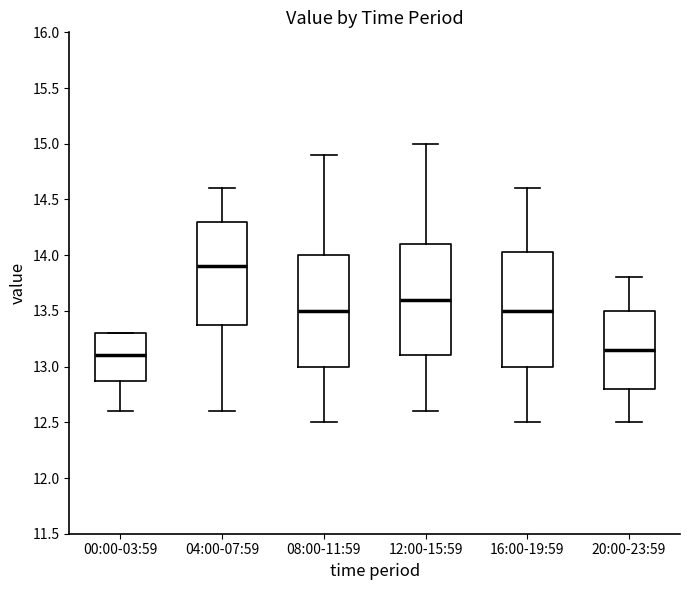

Reading left to right, transcribe this box plot: for each box, give where its median line is, the range the box spans, and where its two whiskers end, as read against the y-axis. The values are not printed on the chart, so give them approximately, as read against the axis.

00:00-03:59: median 13.10, box 12.90 to 13.30, whiskers 12.60 to 13.30
04:00-07:59: median 13.90, box 13.40 to 14.30, whiskers 12.60 to 14.60
08:00-11:59: median 13.50, box 13.00 to 14.00, whiskers 12.50 to 14.90
12:00-15:59: median 13.60, box 13.10 to 14.10, whiskers 12.60 to 15.00
16:00-19:59: median 13.50, box 13.00 to 14.05, whiskers 12.50 to 14.60
20:00-23:59: median 13.15, box 12.80 to 13.50, whiskers 12.50 to 13.80